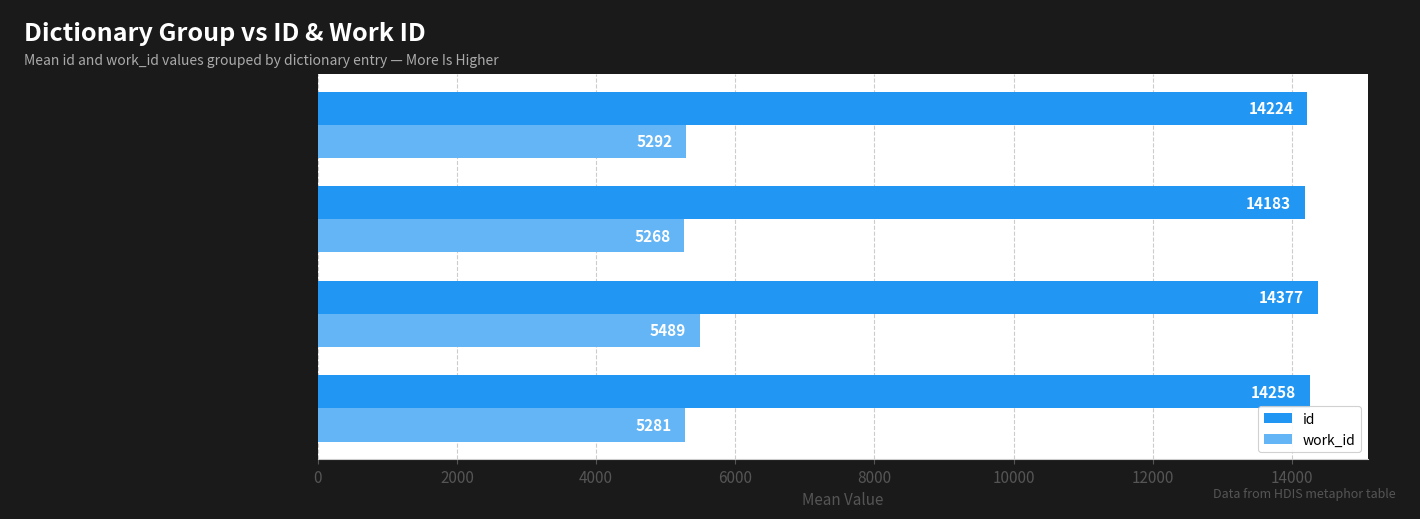

Which series has the largest range (max minus min)?

work_id